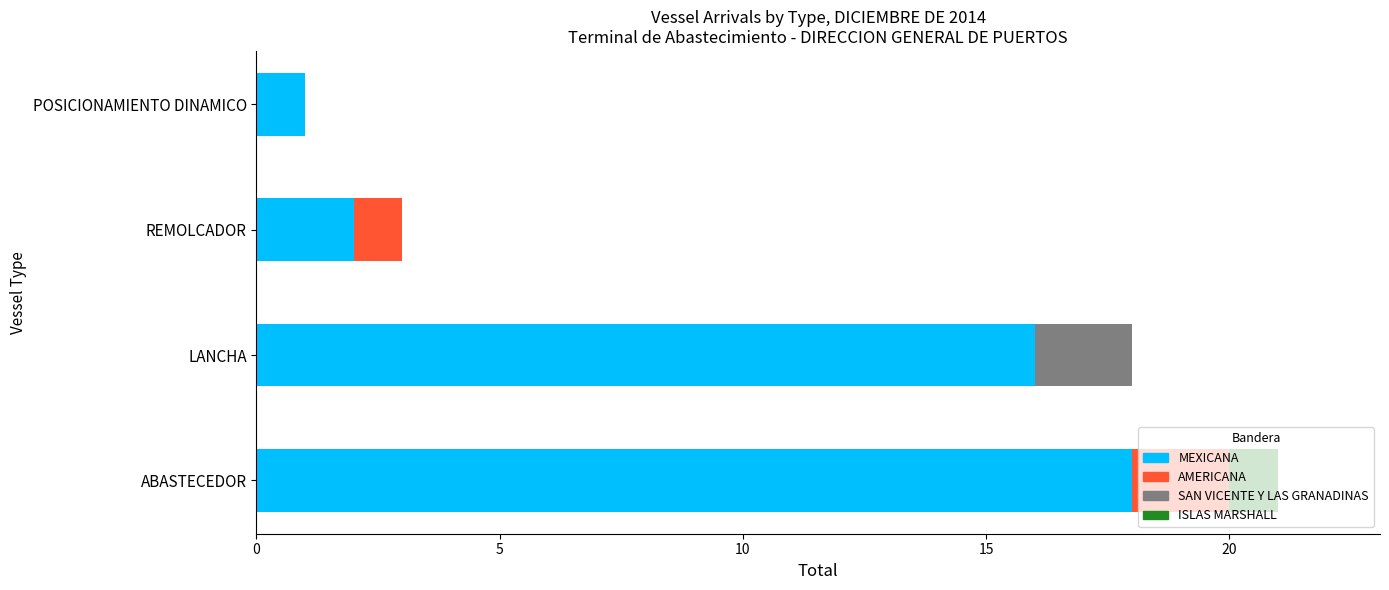

What is the total value across all series at REMOLCADOR?

3